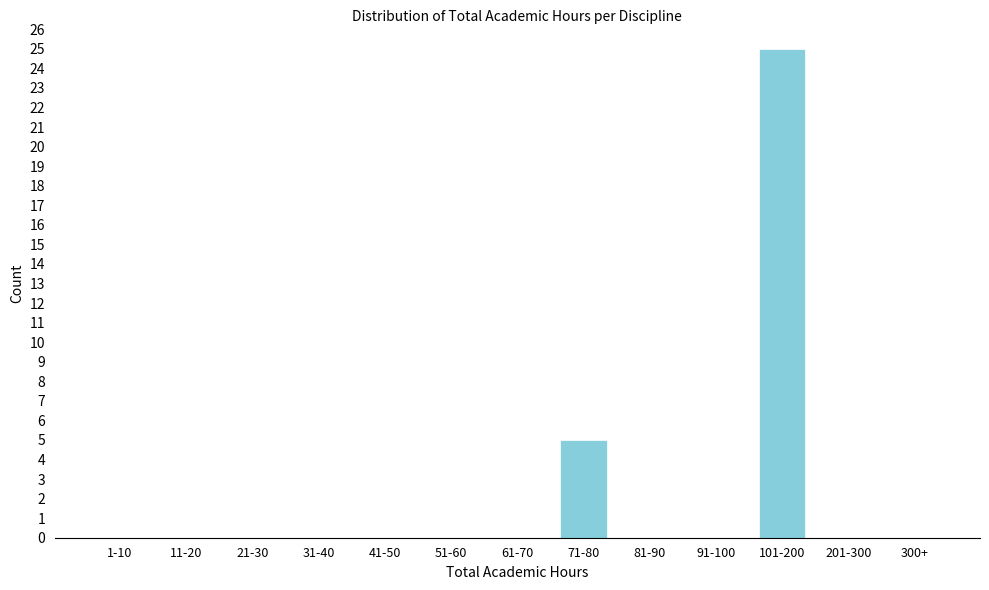

Where is the data nearest to the value 12?

71-80